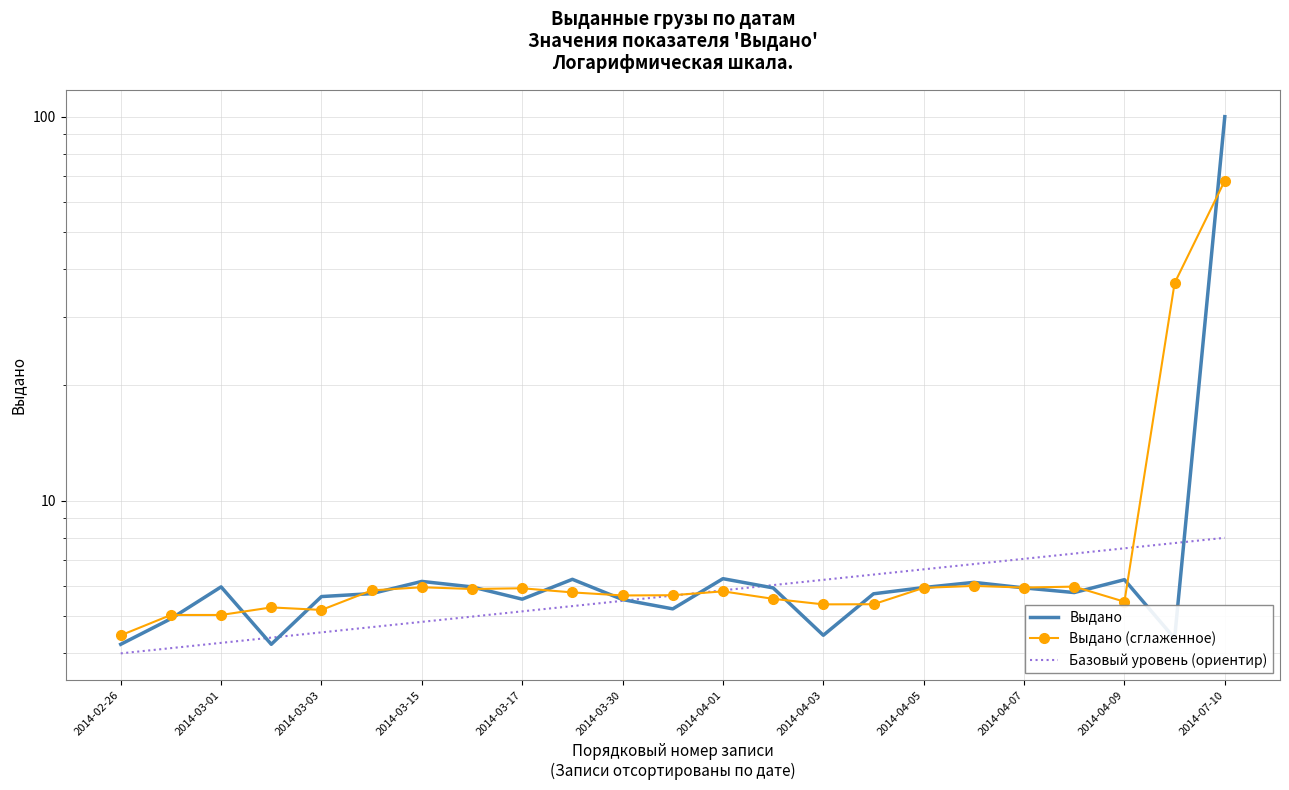

What is the approximate value of Базовый уровень (ориентир) at 2014-03-01?

4.1